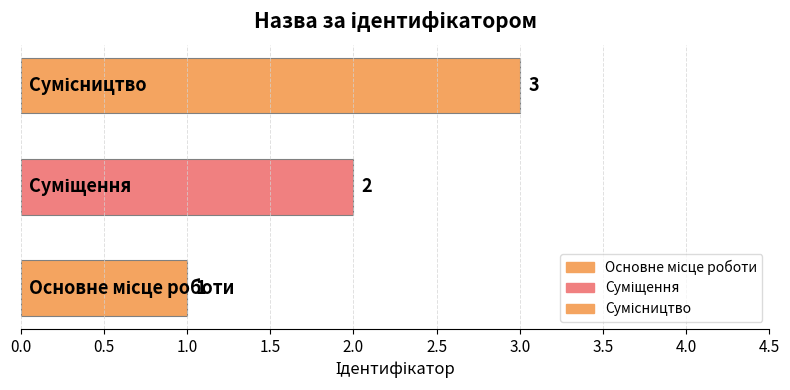

Count the values in the range 1 to 3.

3